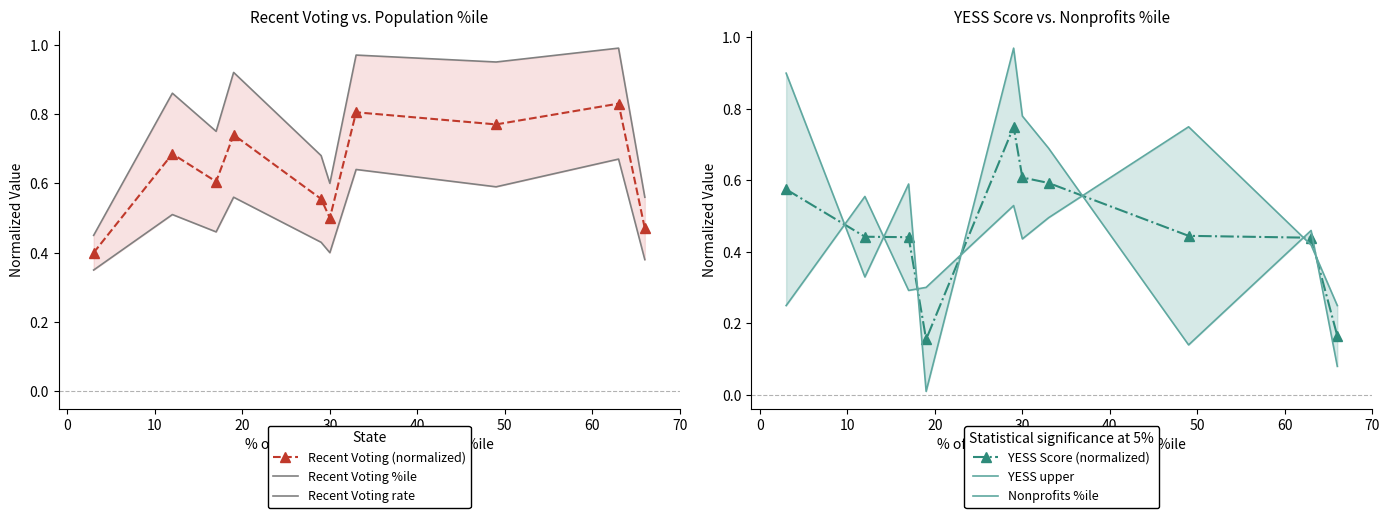

Reading left to right, what are all the values shown in this chart?

Recent Voting (normalized): 0.4	0.7	0.6	0.7	0.6	0.5	0.8	0.8	0.8	0.5
Recent Voting %ile: 0.5	0.9	0.8	0.9	0.7	0.6	1.0	0.9	1.0	0.6
Recent Voting rate: 0.3	0.5	0.5	0.6	0.4	0.4	0.6	0.6	0.7	0.4
YESS Score (normalized): 0.6	0.4	0.4	0.2	0.7	0.6	0.6	0.4	0.4	0.2
YESS upper: 0.2	0.6	0.3	0.3	0.5	0.4	0.5	0.8	0.4	0.2
Nonprofits %ile: 0.9	0.3	0.6	0.0	1.0	0.8	0.7	0.1	0.5	0.1